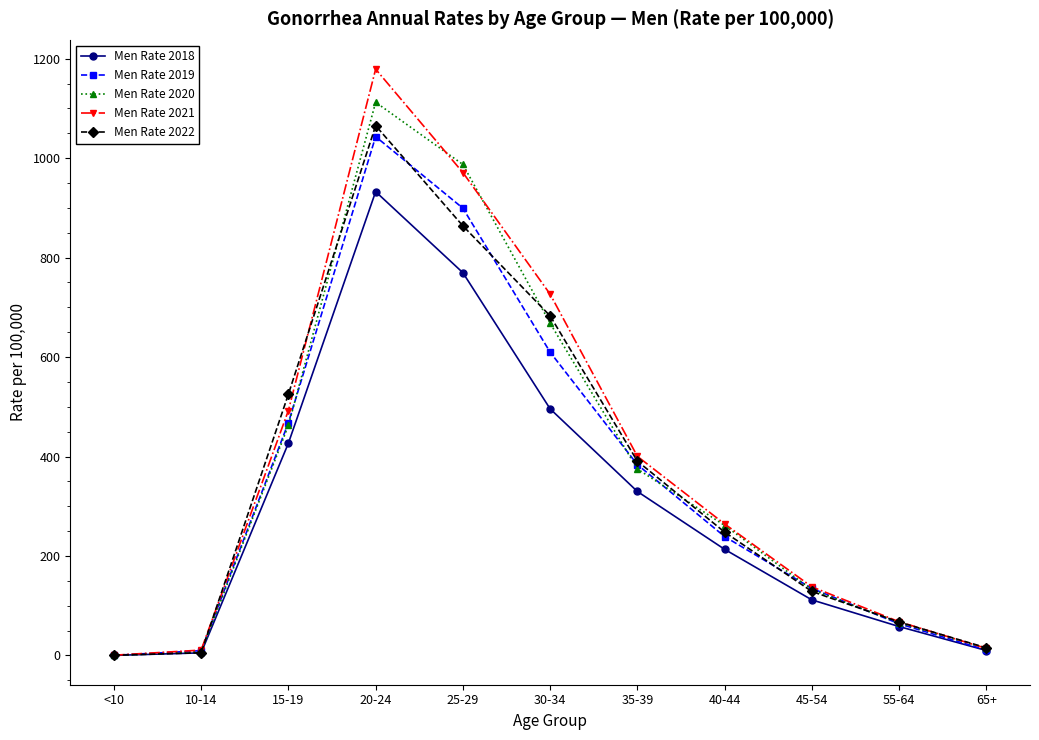

At which label is Men Rate 2019 closest to 521?

15-19